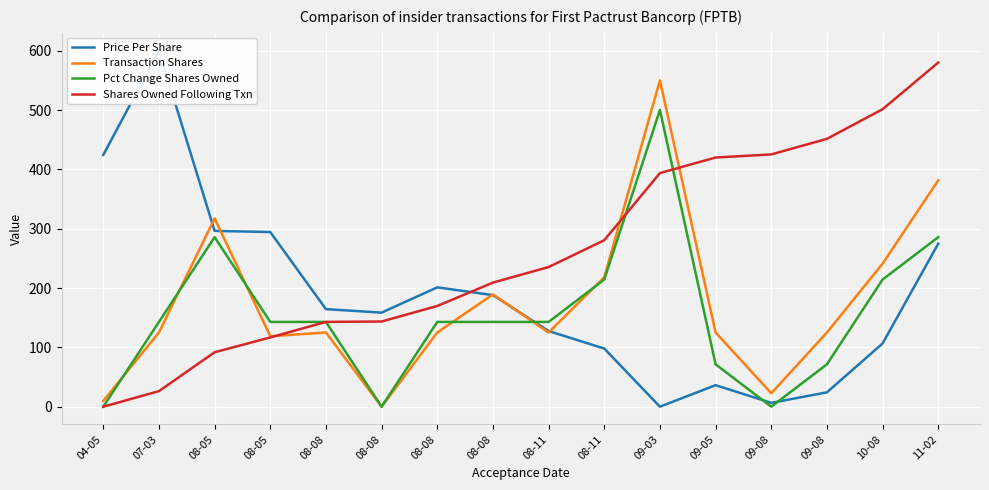

How many categories are shown in the chart?

16